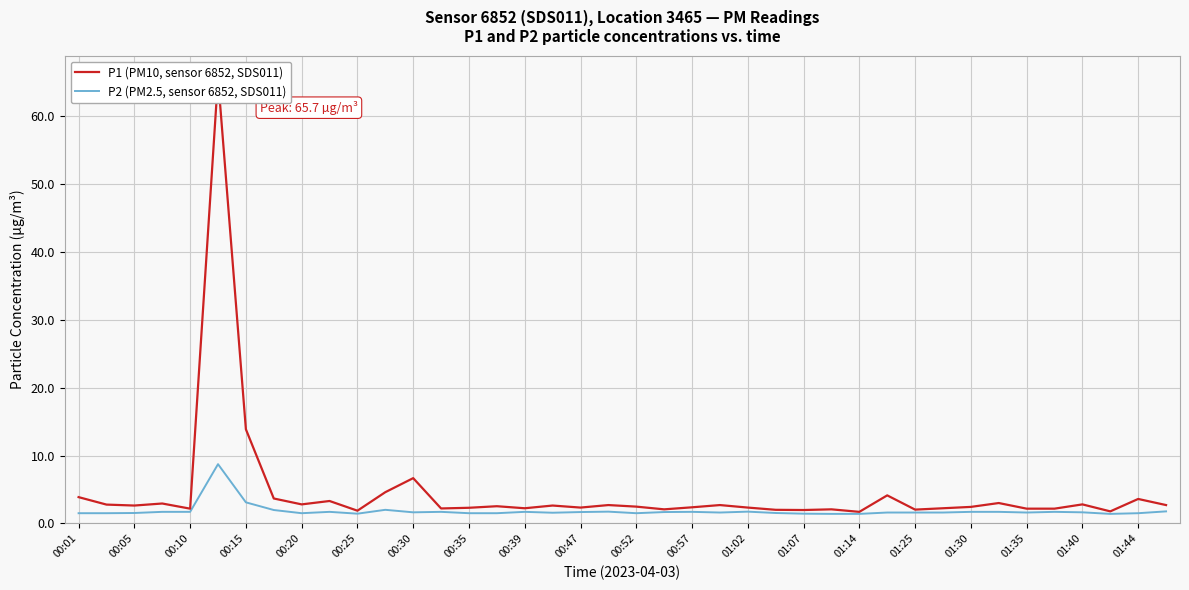

Between 01:30 and 00:01, which is larger?

00:01